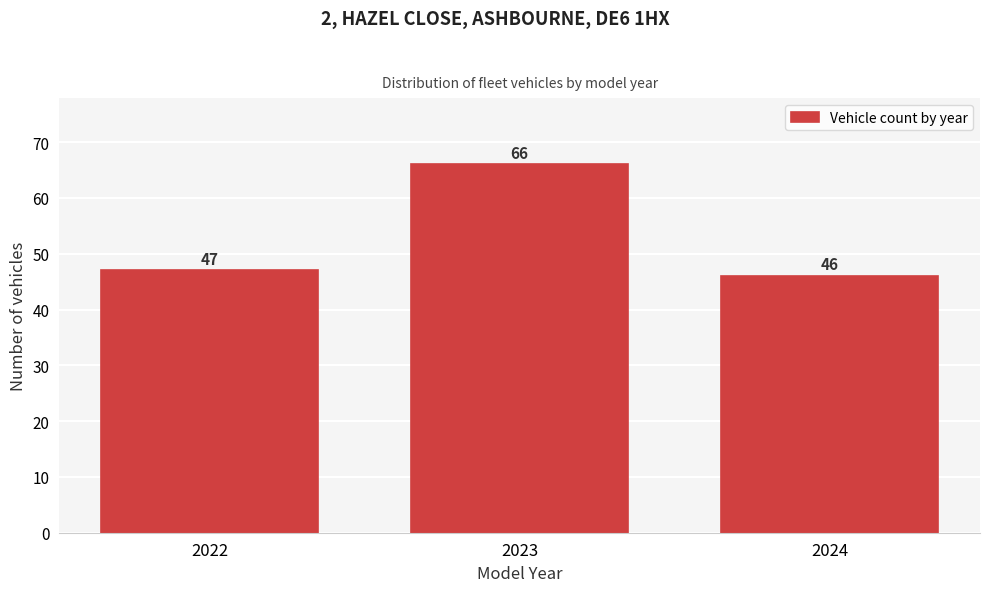

Reading left to right, transcribe all the data shown in this chart.

2022=47	2023=66	2024=46